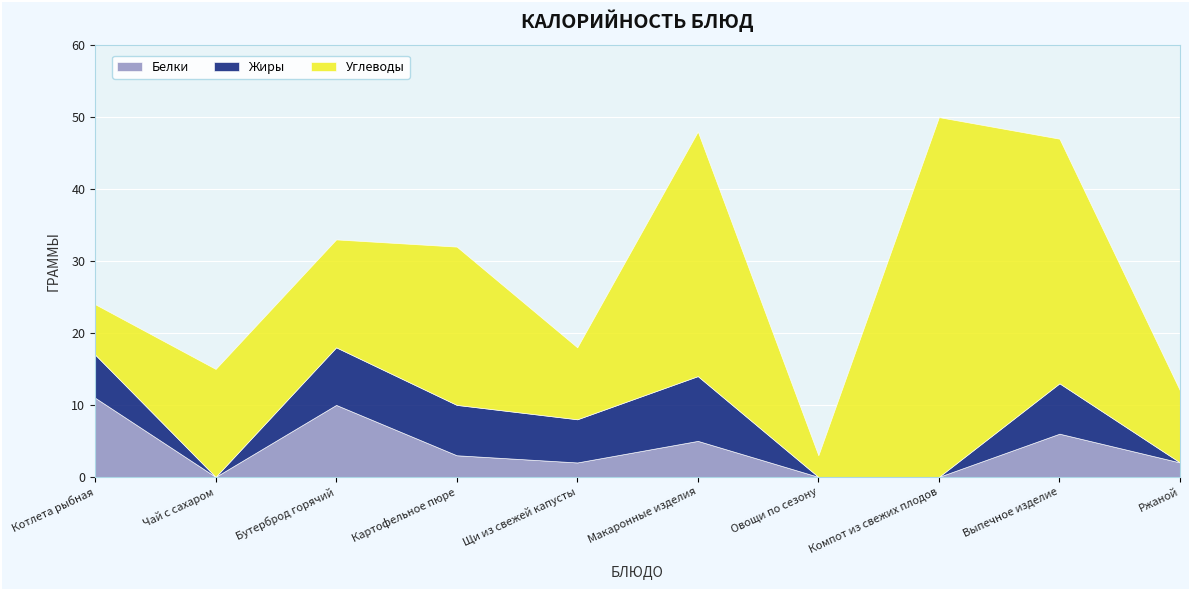

What is the value of the Белки point at the 4th from the left?

3